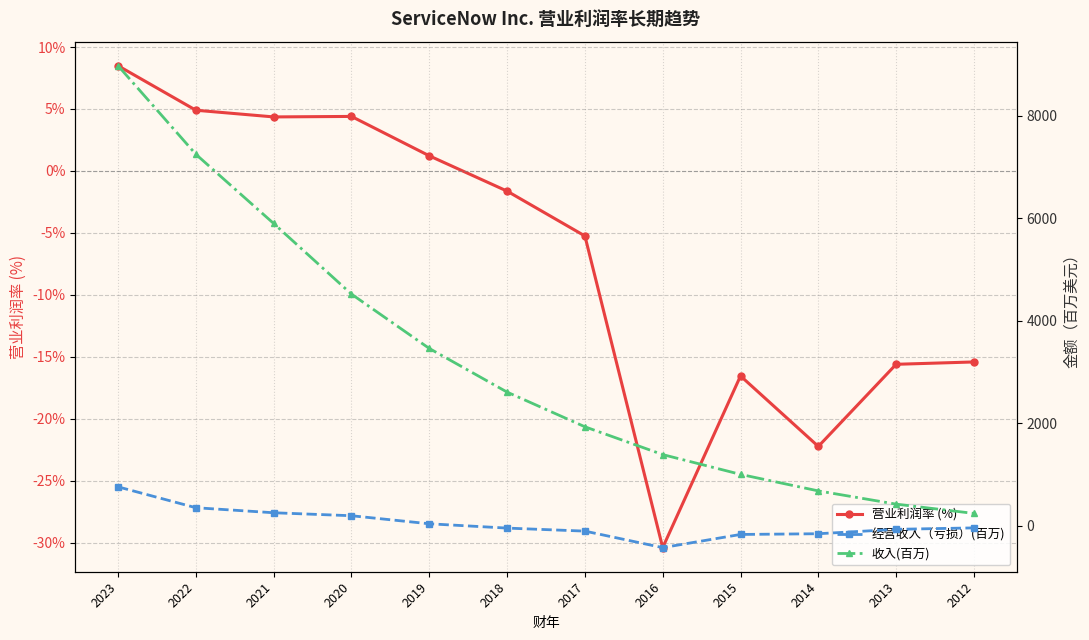

What is the smallest value displayed?

-423.0